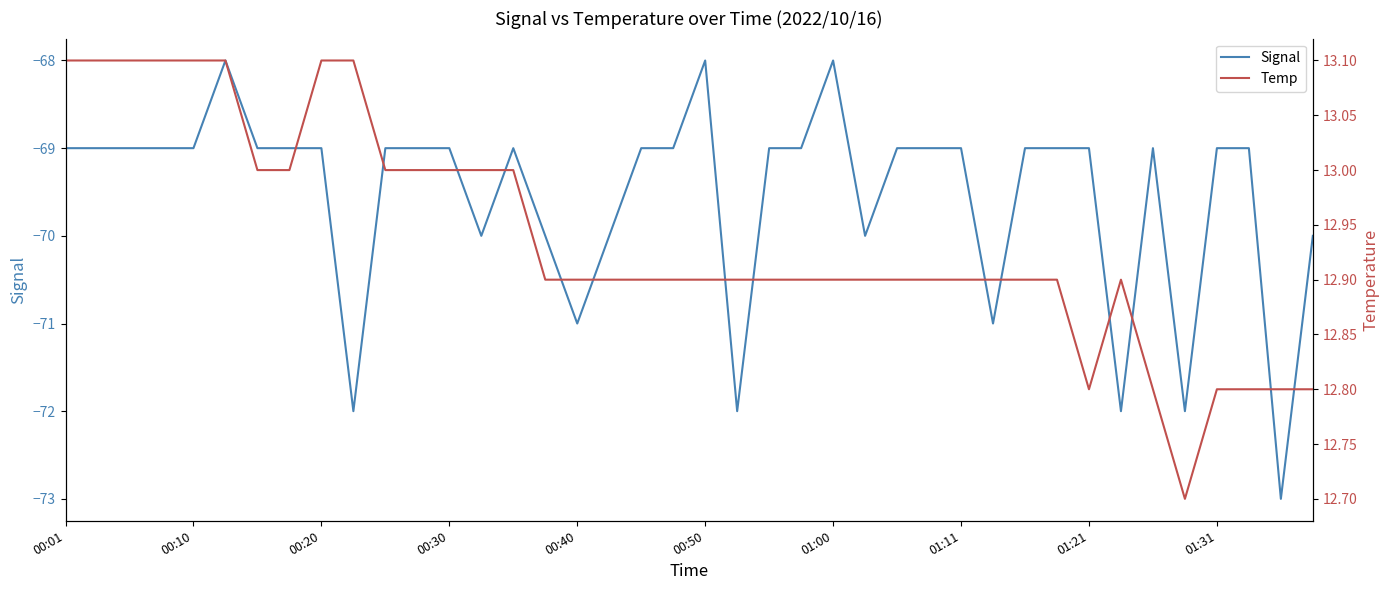

True or false: Signal and Temp cross at least once.

False